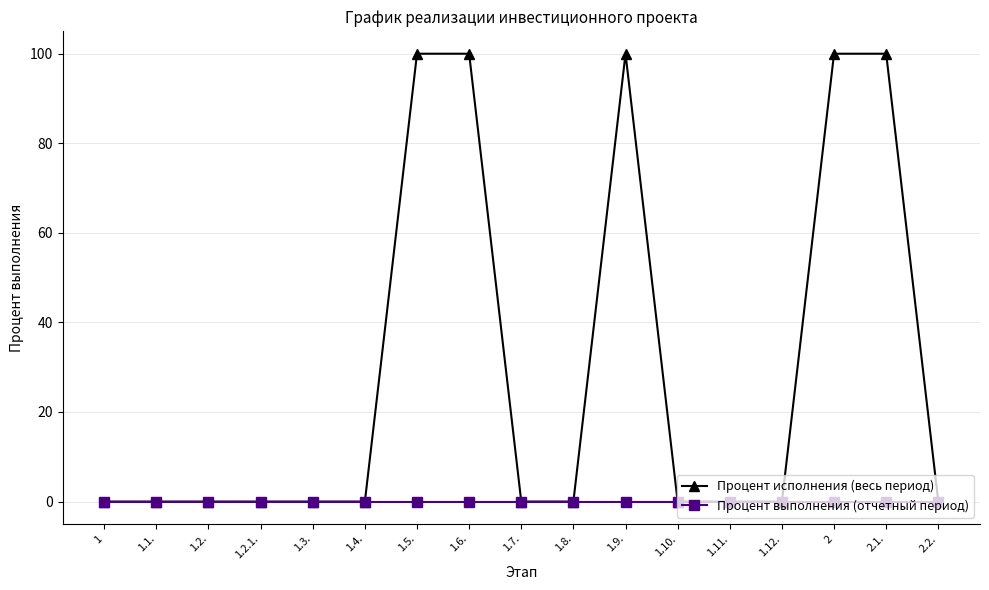

True or false: Процент исполнения (весь период) has more than 0 interior local peaks.

True